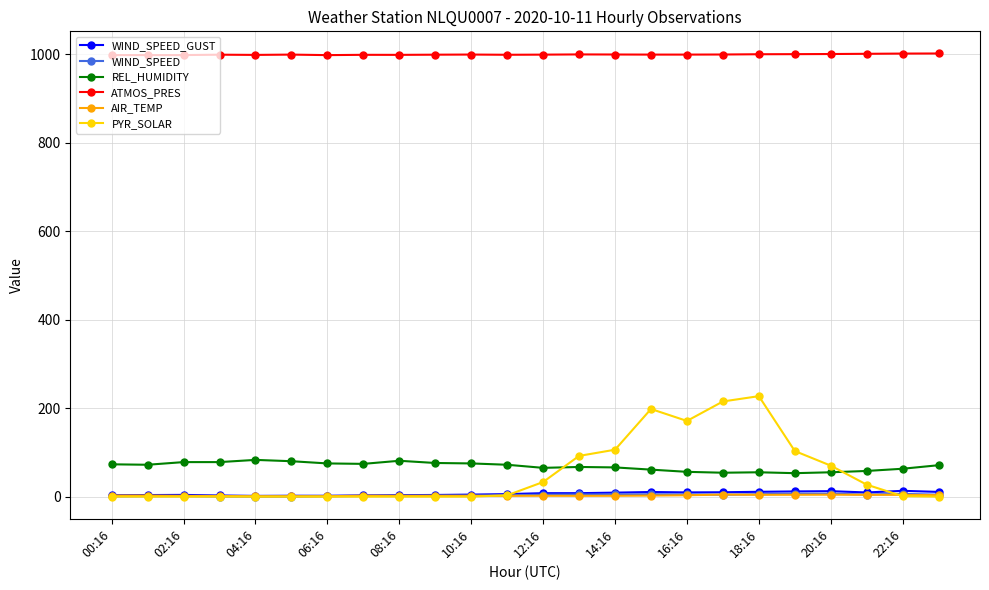

Does the chart display data point markers on the line(s)?

Yes